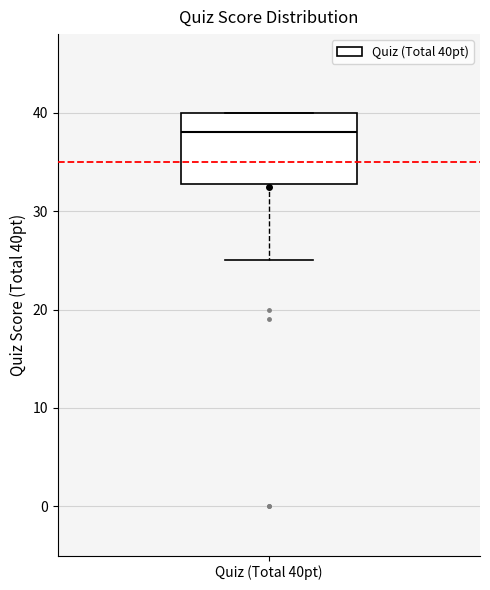

Read this box plot against the y-axis: the position of the median line, the range covered by the box, and the ends of both whiskers. The values are not printed on the chart, so give them approximately, as read against the axis.

median 38, box 33 to 40, whiskers 25 to 40